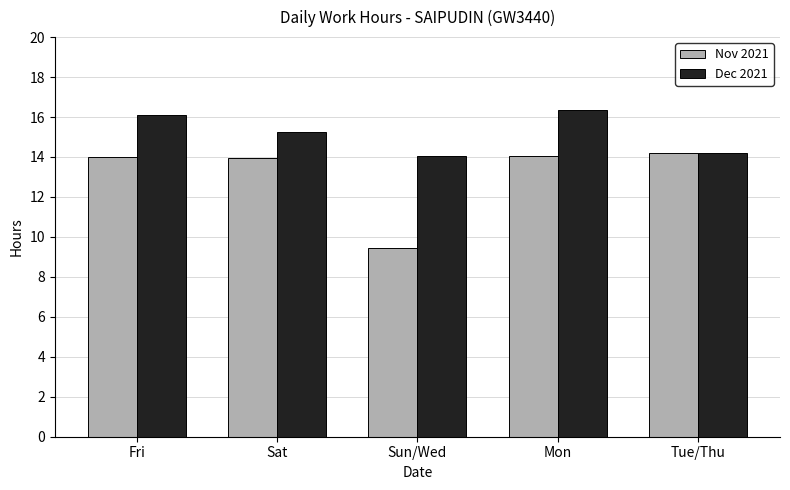

Count the number of categories in the chart.

5